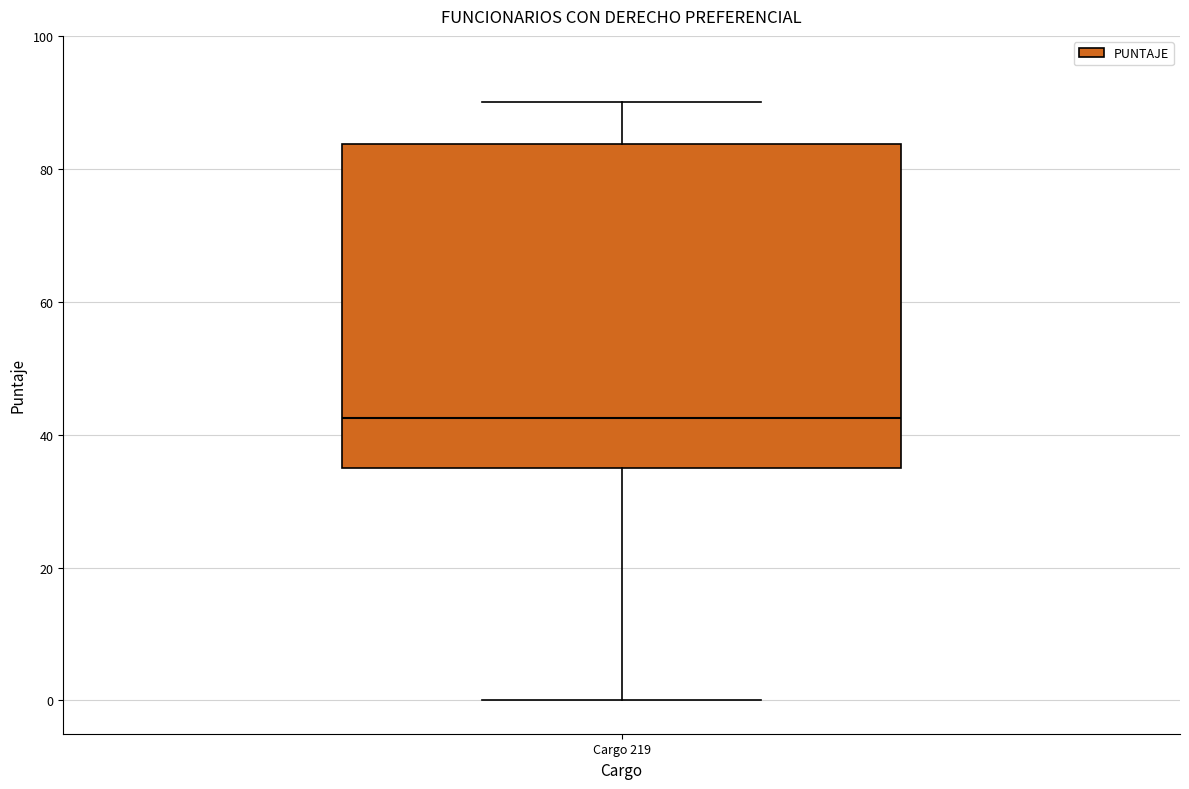

Where is the upper edge of the box for Cargo 219 on the y-axis? The values are not printed on the chart, so give them approximately, as read against the axis.

84